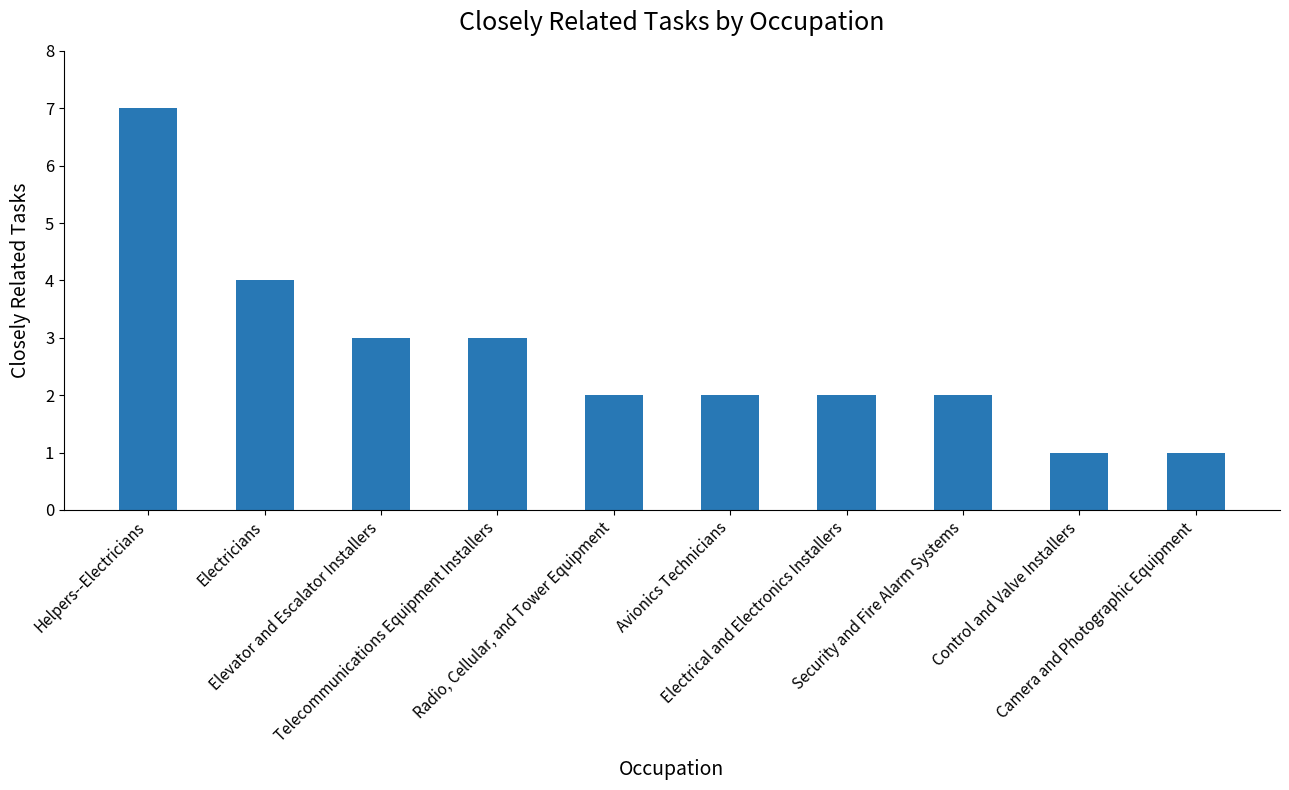

What is the value of the 1st bar from the left?

7